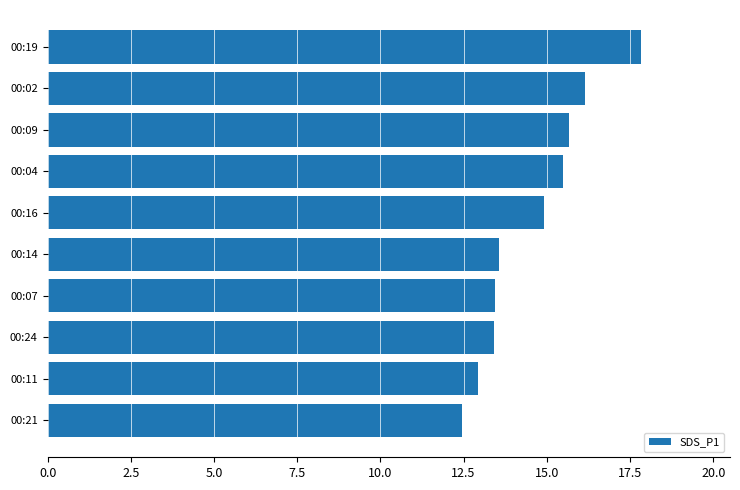

What is the ratio of the value at 00:14 to the value at 00:11?

1.0